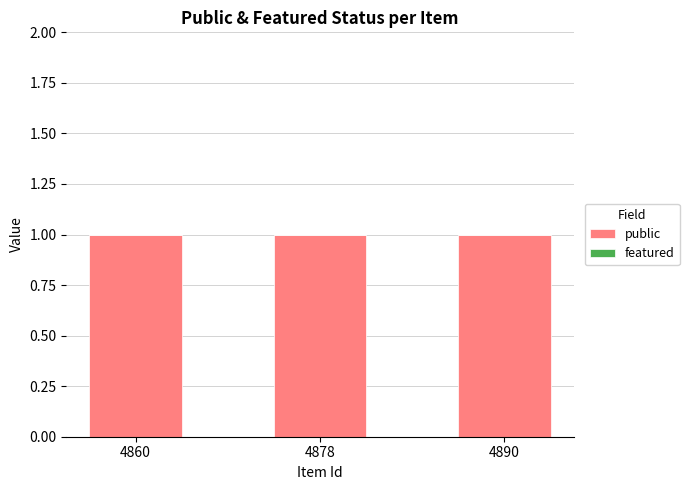

Is it true that public equals 1 at 4890?

False